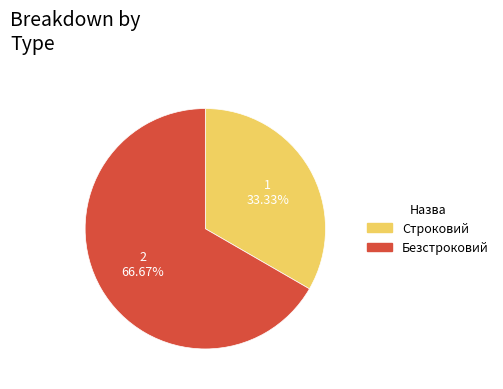

How much of the chart is everything except Строковий?

66.7%